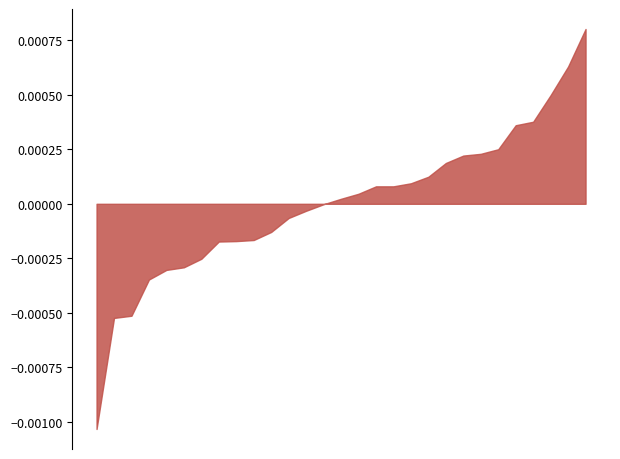

Count the number of categories in the chart.

29